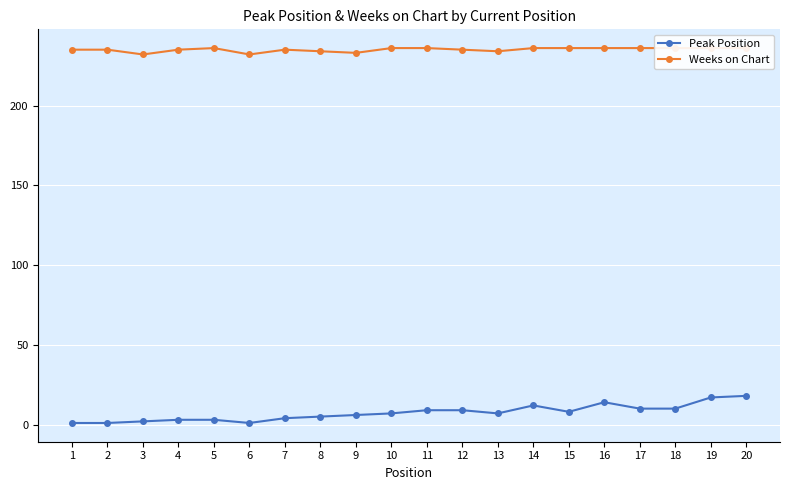

Is it true that Peak Position equals 4 at 15?

False